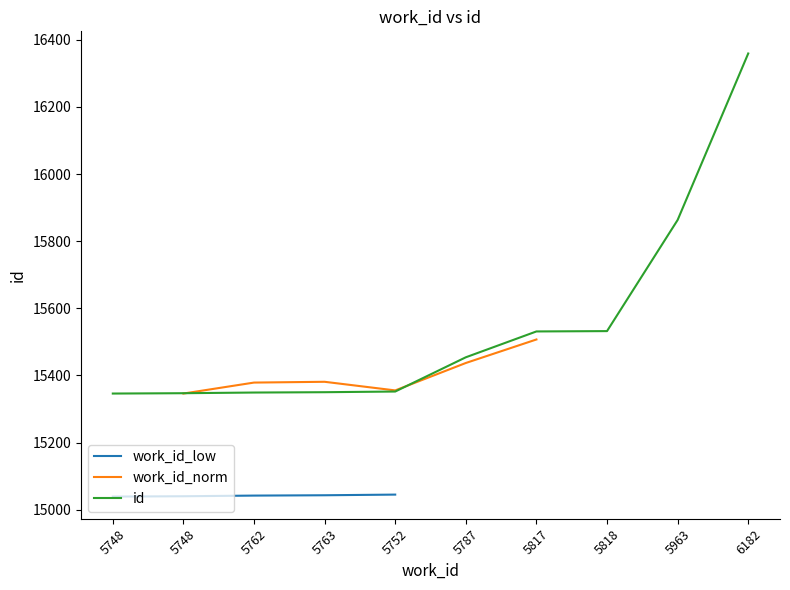

Reading left to right, extract all data points from this chart.

15346	15347	15349	15350	15352	15454	15531	15532	15863	16359